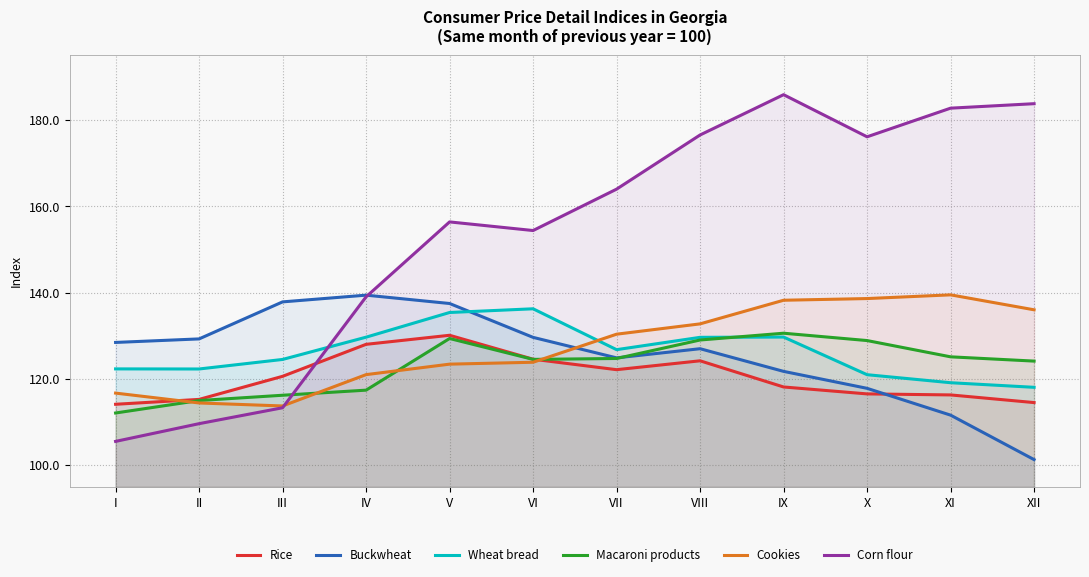

At which category is the sum across all series the highest?

IX